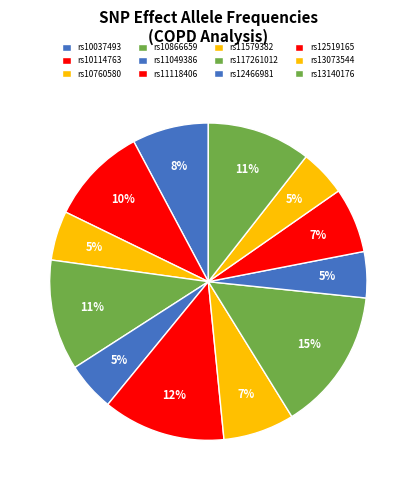

To the nearest percent, what is the difference between the largest and smallest slice percentages?

10%